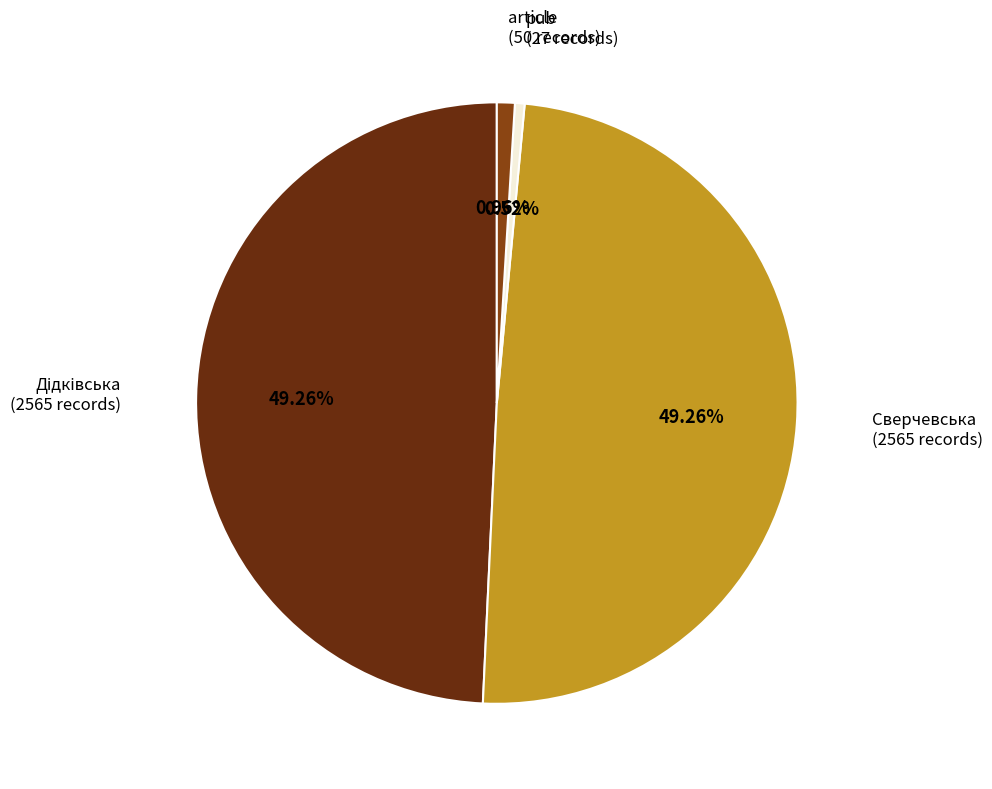

What percentage is the Сверчевська slice, to the nearest percent?

49%